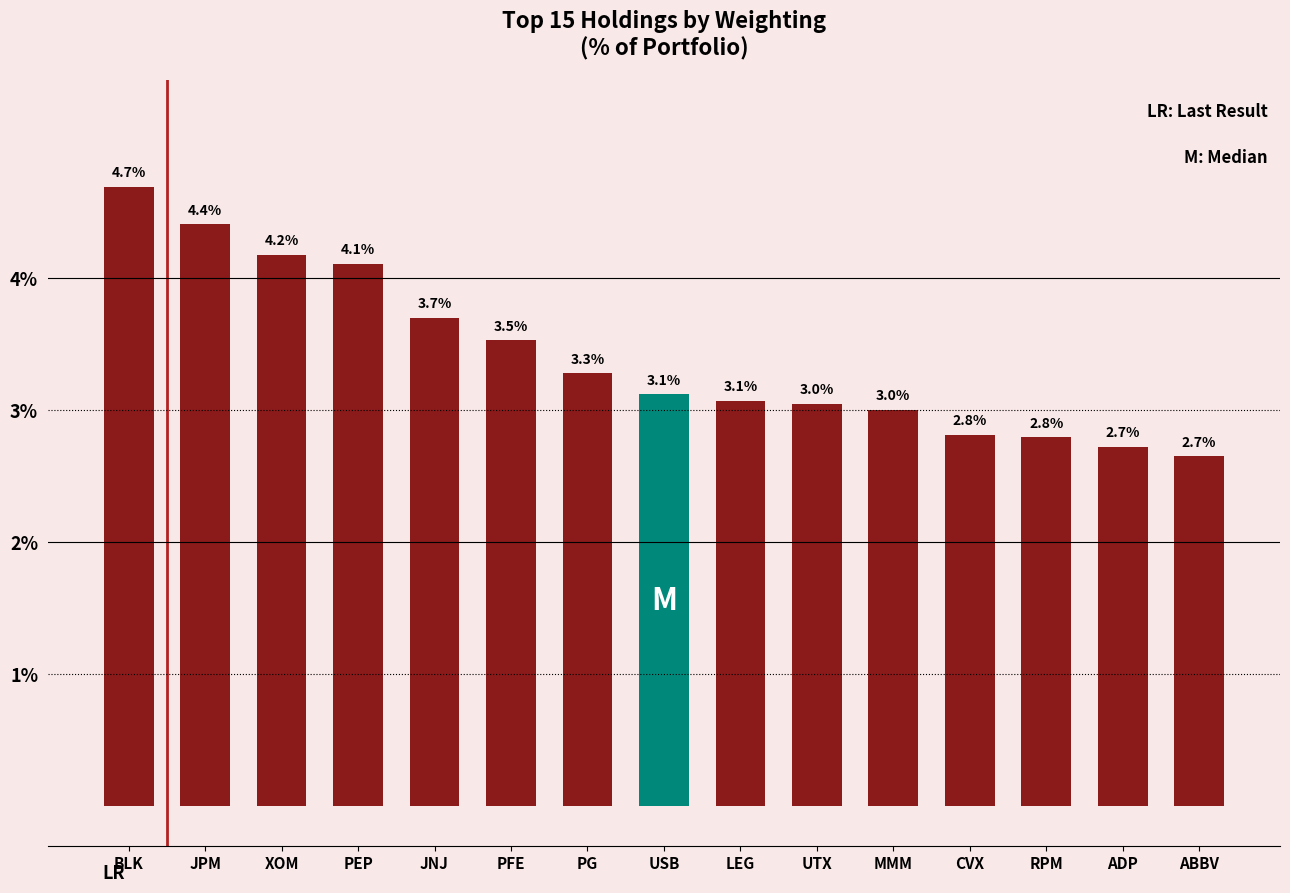

The value at PG is 2.0. True or false?

False